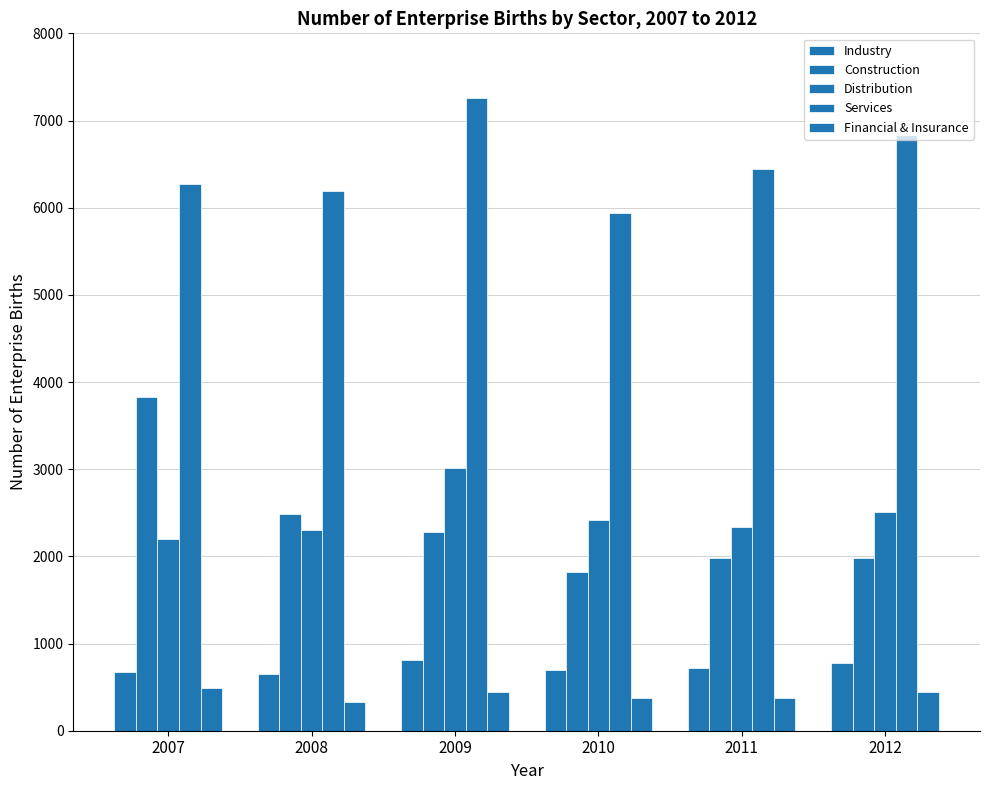

Which series has the largest range (max minus min)?

Construction